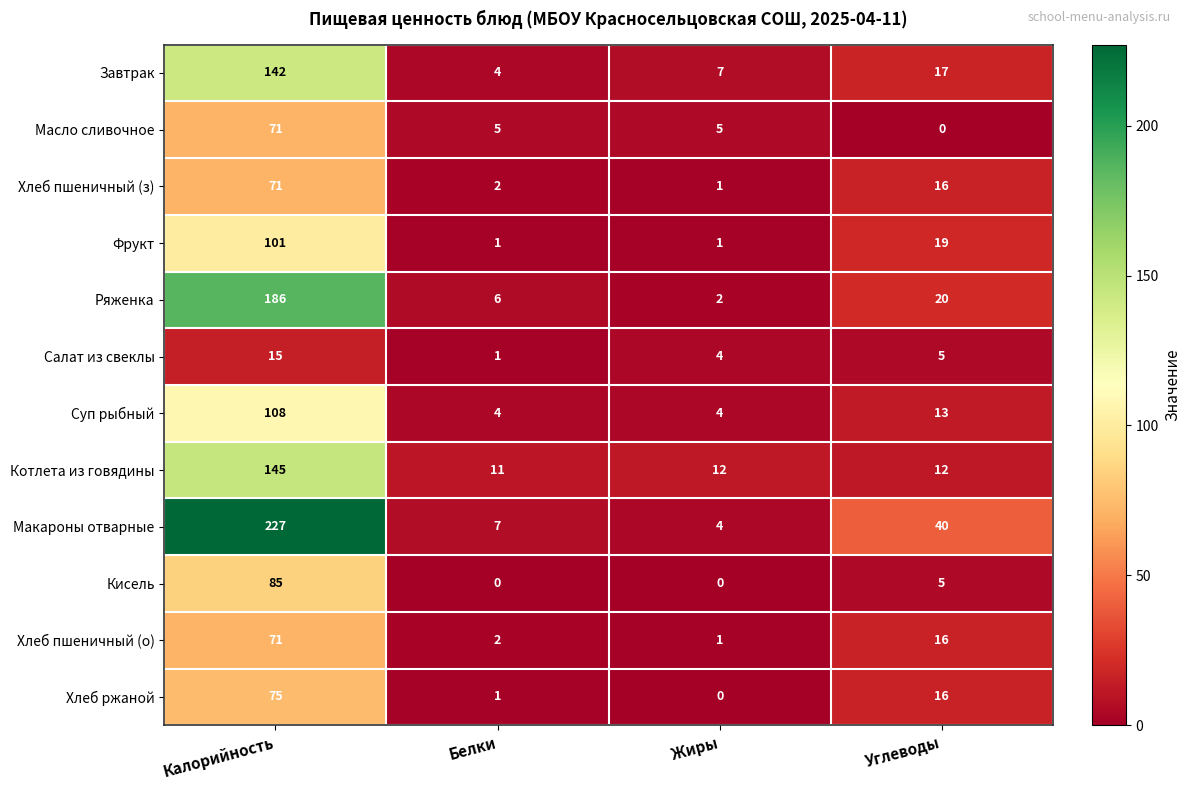

What is the difference between the maximum and minimum values in the Хлеб пшеничный (о) series?

70